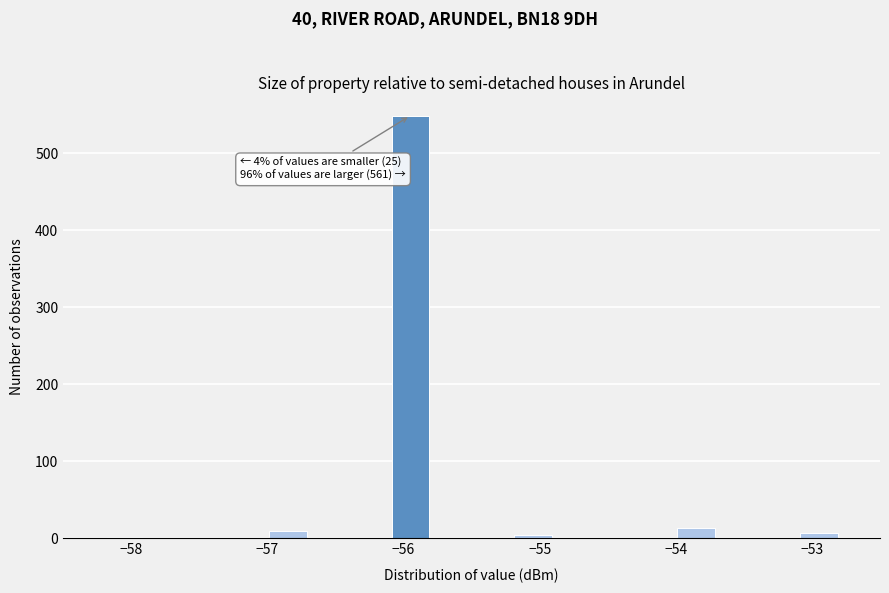

Read against the x-axis, roughly where is the centre of the tallest bar?

-55.9